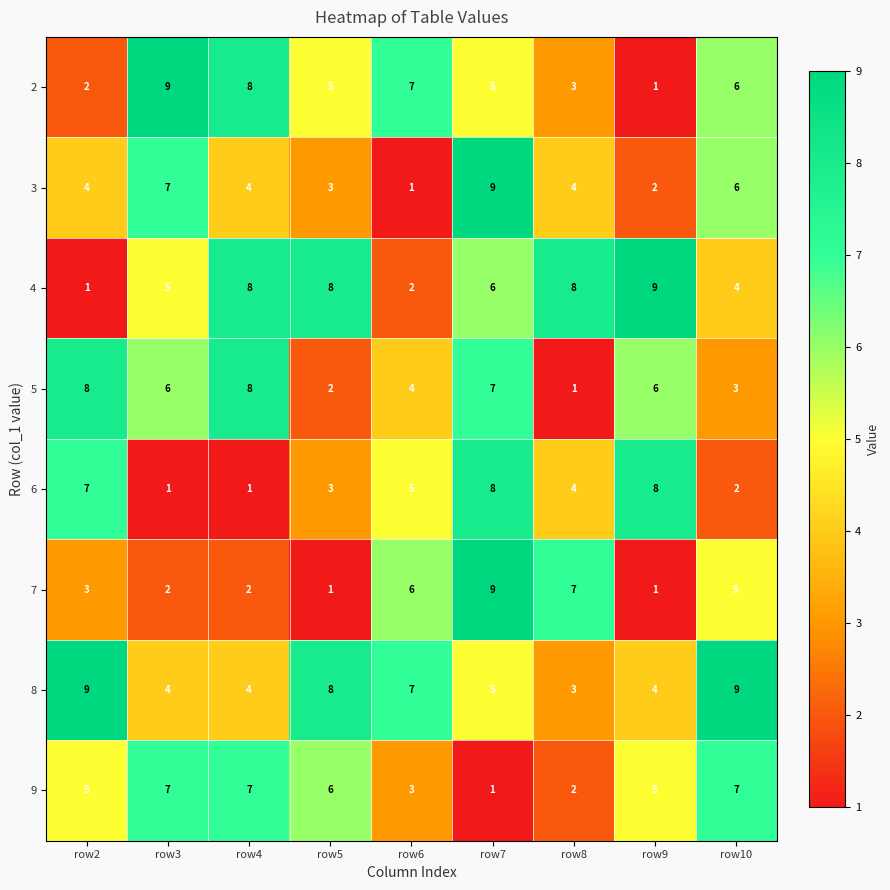

At which label is 7 closest to 5?

row10